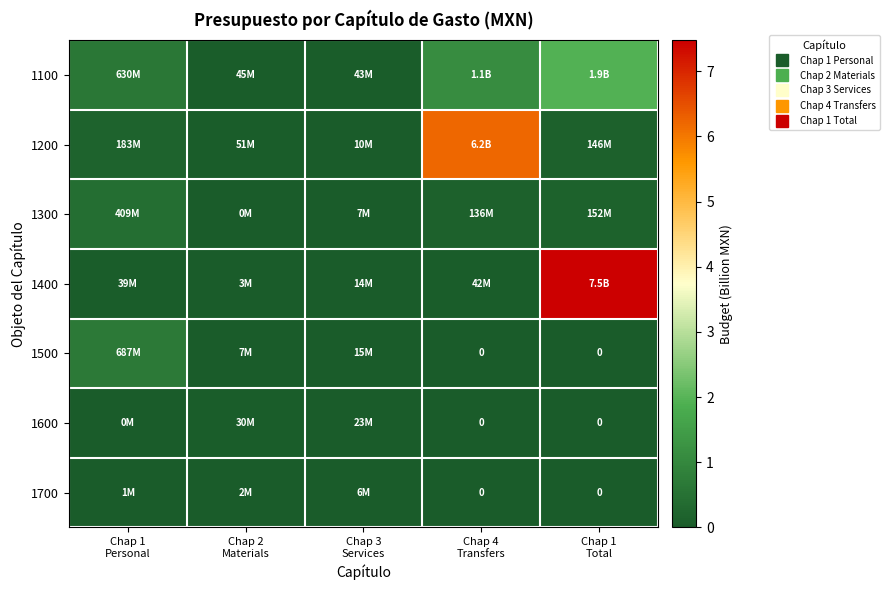

Which has a higher value, Chap 4
Transfers or Chap 3
Services?

Chap 4
Transfers